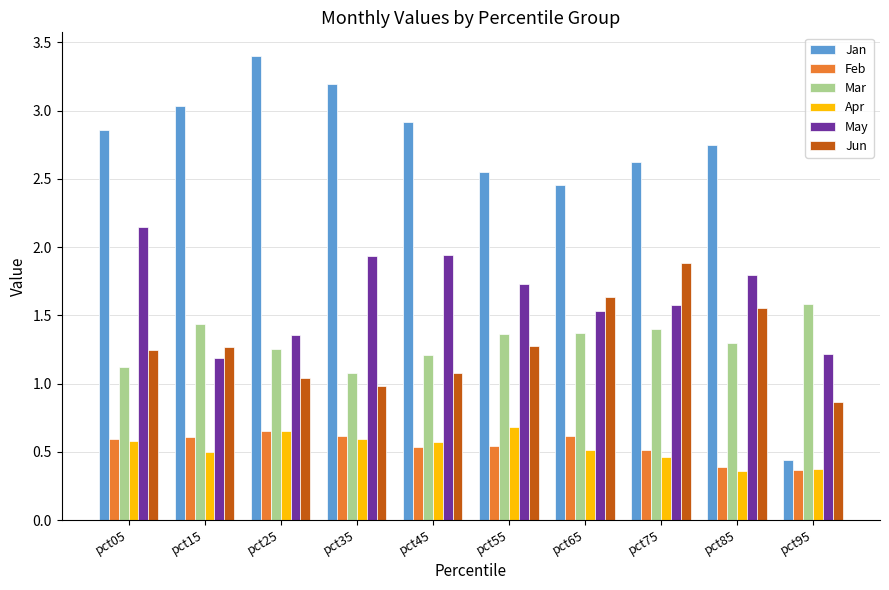

What is the difference between the highest and lowest values at pct25?

2.8